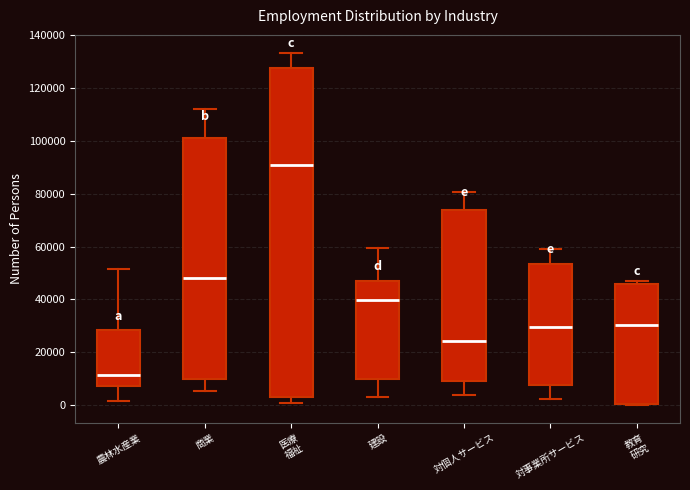

Where is the lower edge of the box for 農林水産業 on the y-axis? The values are not printed on the chart, so give them approximately, as read against the axis.

8000